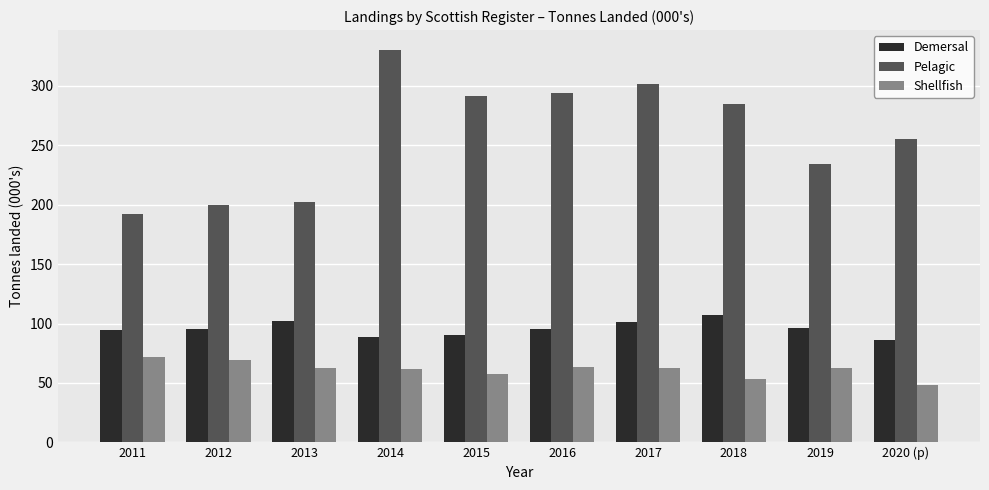

Which category has the lowest value in the Pelagic series?

2011